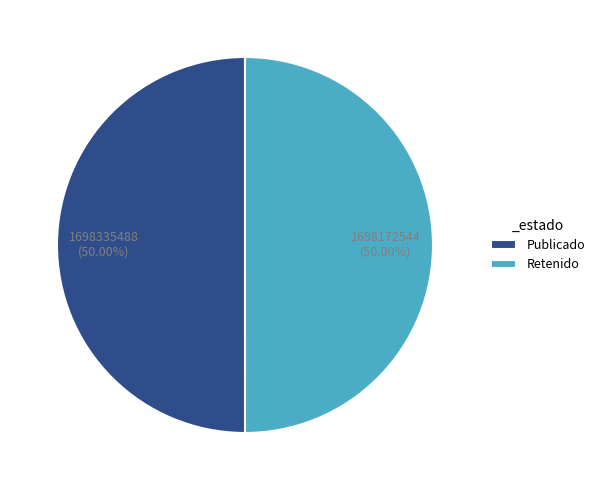

How many slices are in this pie chart?

2